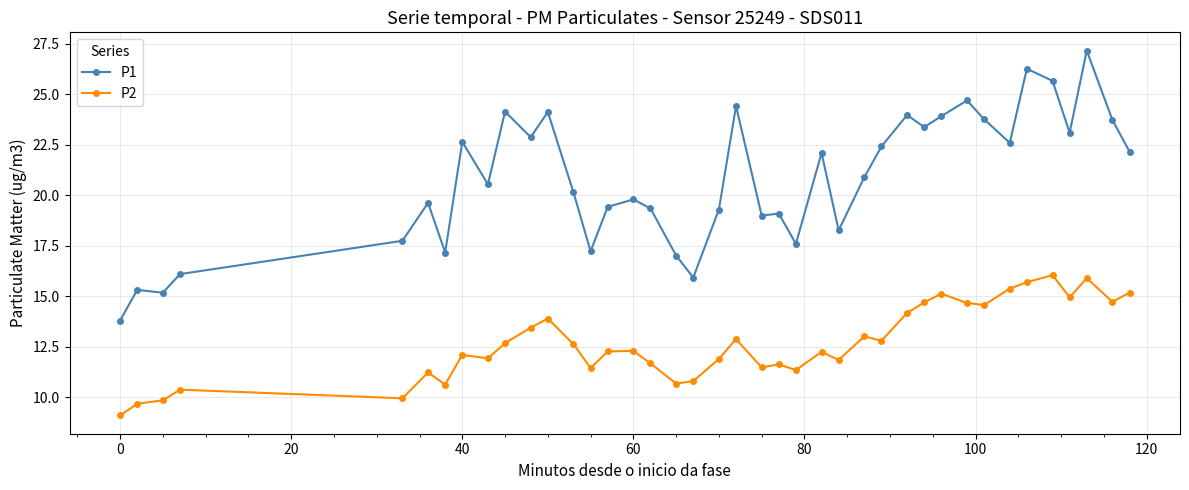

Which series has the largest range (max minus min)?

P1